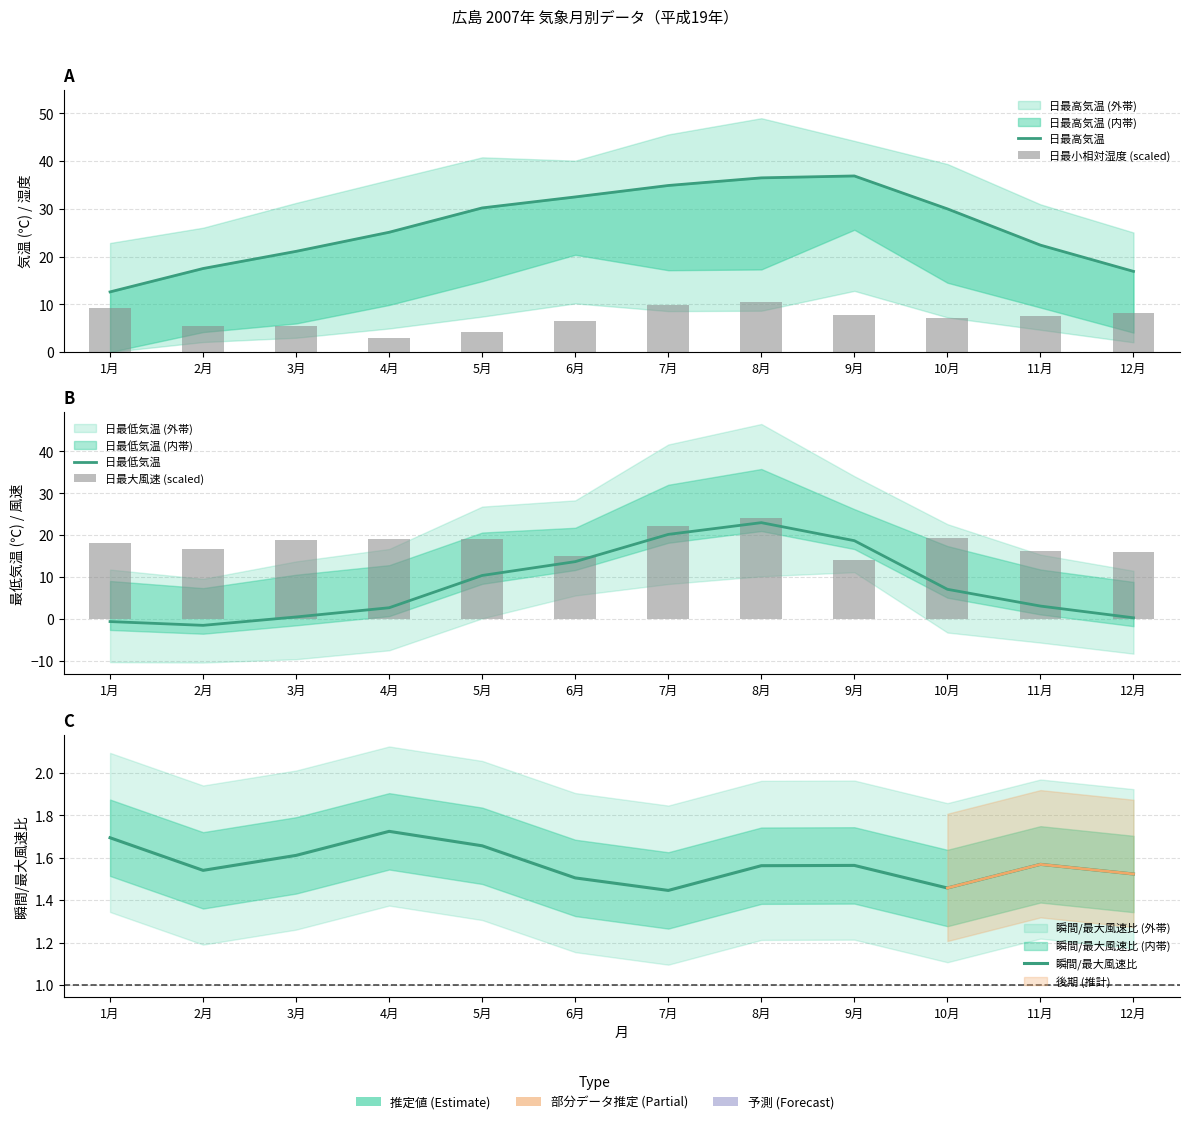

Reading left to right, what are all the values shown in this chart?

日最高気温: 1月=12.6	2月=17.5	3月=21.1	4月=25.1	5月=30.2	6月=32.5	7月=34.9	8月=36.5	9月=36.9	10月=30.0	11月=22.4	12月=16.9
日最小相対湿度 (scaled): 1月=9.3	2月=5.4	3月=5.4	4月=3.0	5月=4.2	6月=6.6	7月=9.9	8月=10.5	9月=7.8	10月=7.2	11月=7.5	12月=8.1
日最低気温: 1月=-0.6	2月=-1.5	3月=0.5	4月=2.7	5月=10.4	6月=13.7	7月=20.2	8月=23.0	9月=18.7	10月=7.1	11月=3.1	12月=0.3
日最大風速 (scaled): 1月=18.1	2月=16.6	3月=18.9	4月=19.0	5月=19.2	6月=15.1	7月=22.2	8月=24.0	9月=14.1	10月=19.4	11月=16.4	12月=16.0
瞬間/最大風速比: 1月=1.7	2月=1.5	3月=1.6	4月=1.7	5月=1.7	6月=1.5	7月=1.4	8月=1.6	9月=1.6	10月=1.5	11月=1.6	12月=1.5